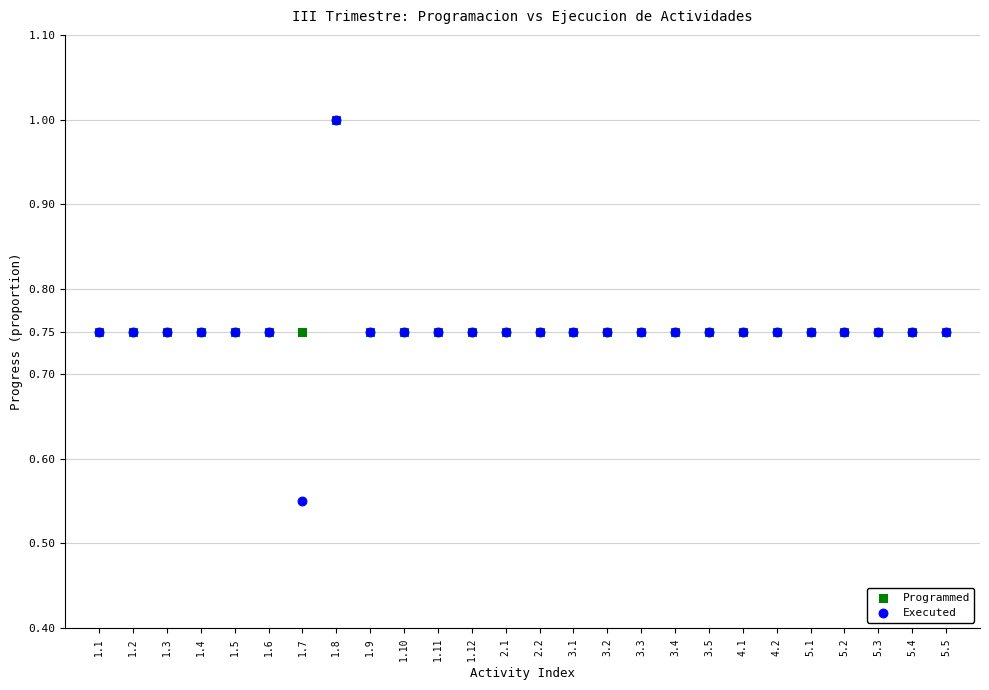

What are all the series names shown in the legend?

Programmed, Executed